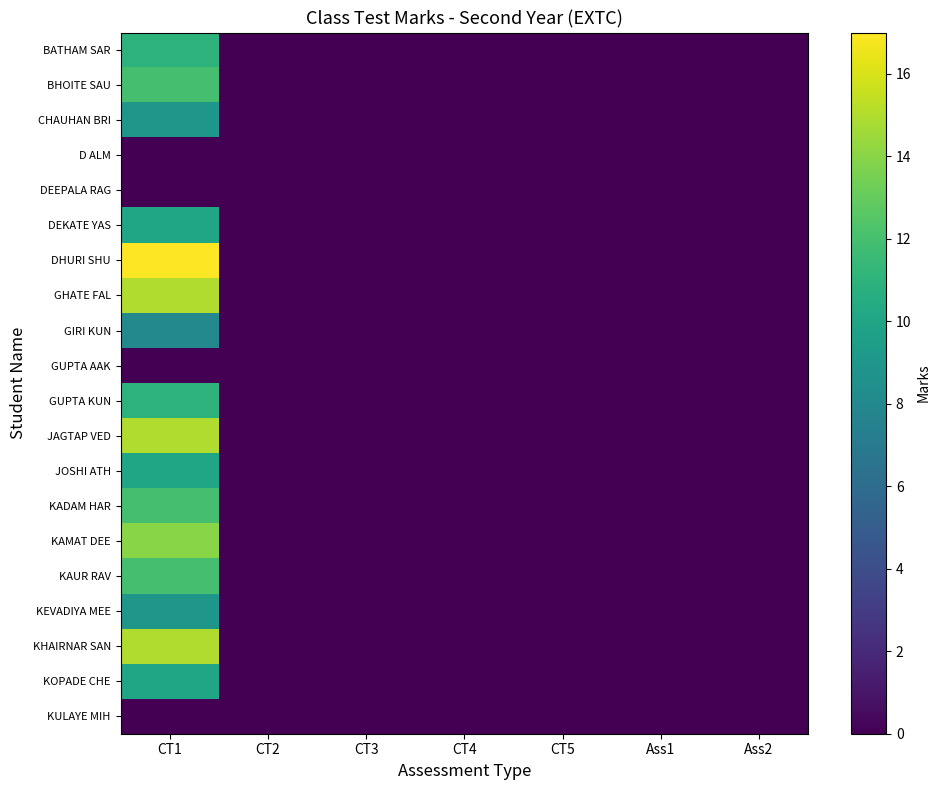

At which category does the chart reach its minimum across all series?

CT2